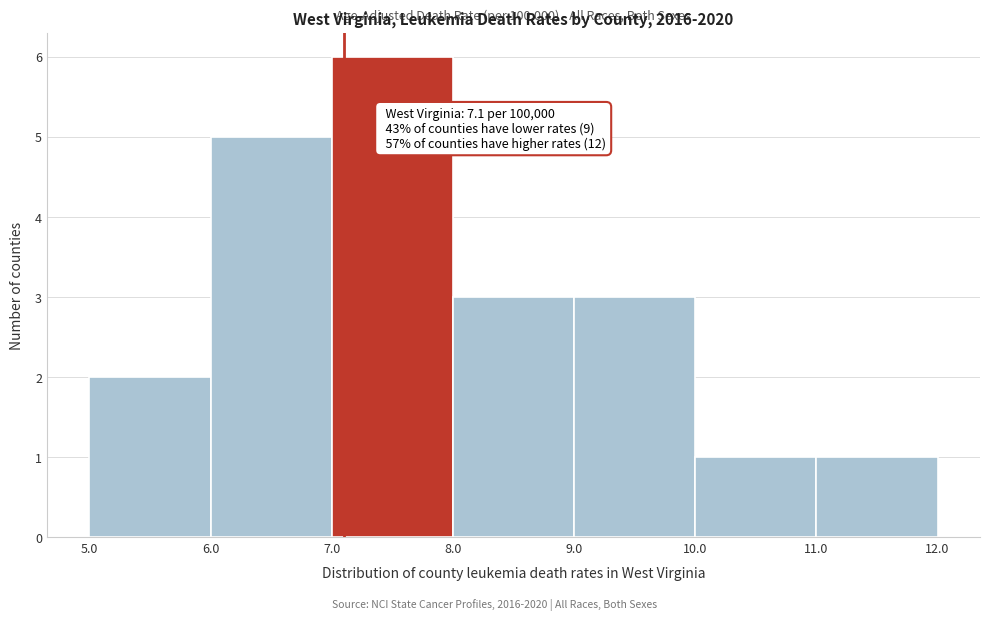

Over which range of the x-axis is the bar tallest?

7.0 to 8.0